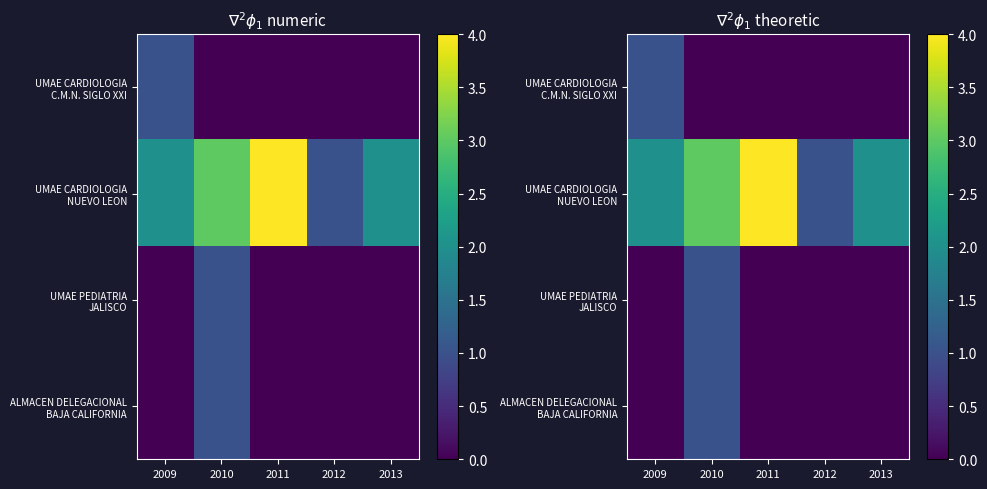

Is the value of UMAE PEDIATRIA JALISCO at 2010 greater than the value of ALMACEN DELEGACIONAL BAJA CALIFORNIA at 2011?

Yes